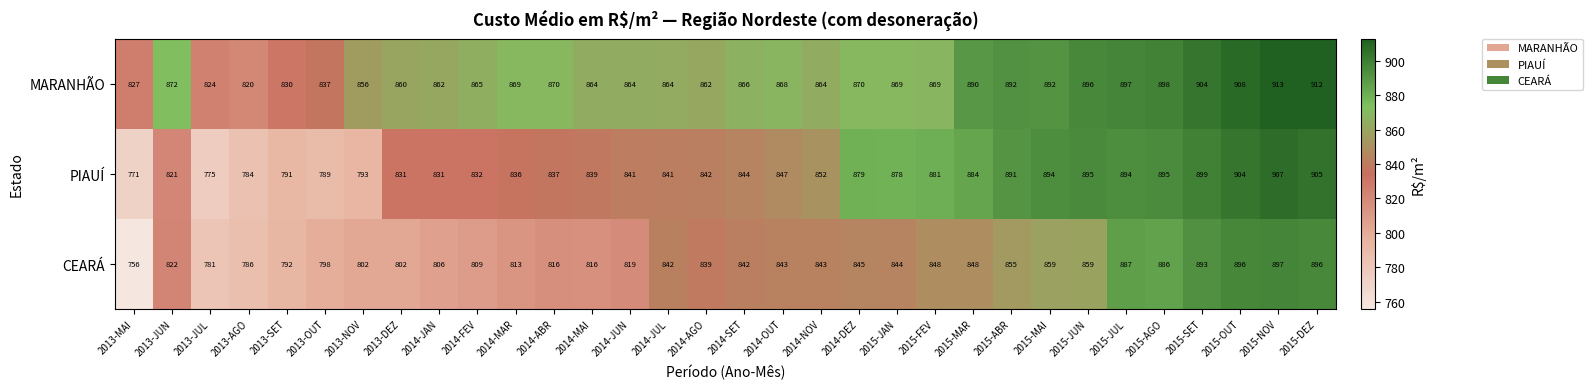

What is the total value across all series at 2014-JUL?

2547